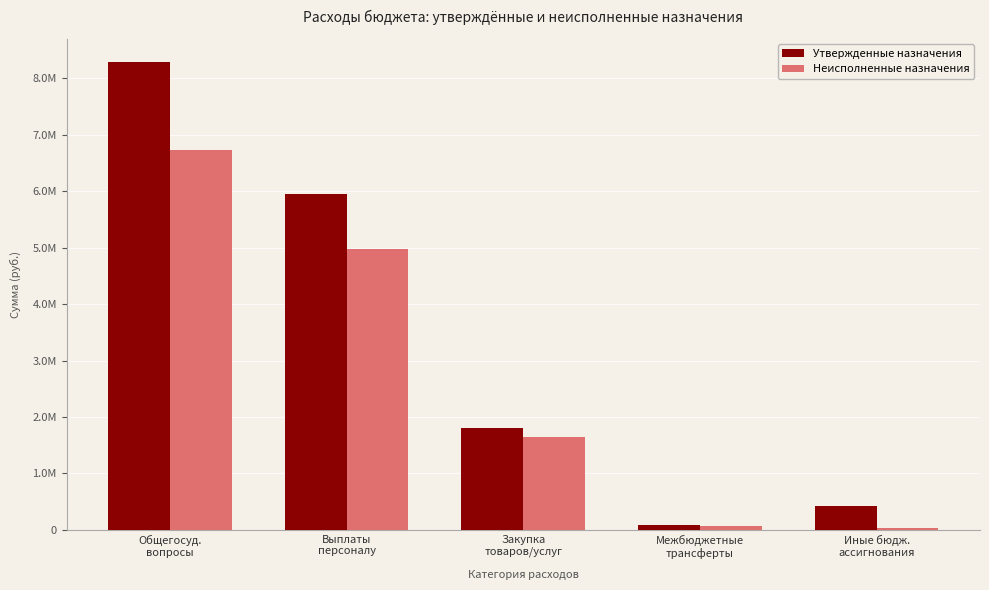

Between Выплаты
персоналу and Иные бюдж.
ассигнования, which series saw the biggest shift?

Утвержденные назначения